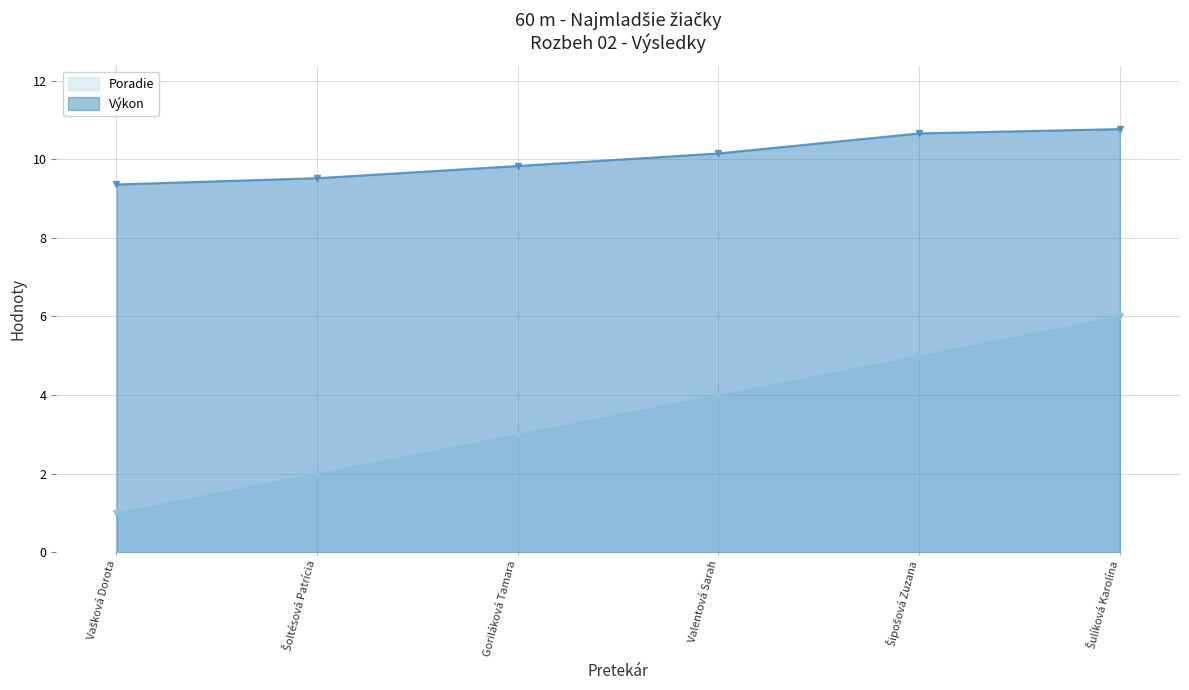

True or false: Poradie and Výkon intersect in this chart.

False